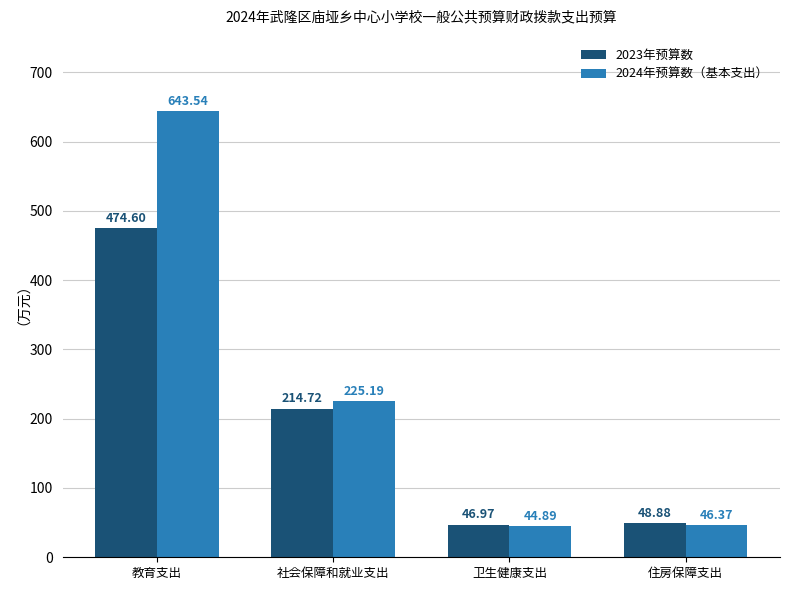

What is the sum of the 2024年预算数（基本支出） values at 卫生健康支出 and 社会保障和就业支出?

270.1